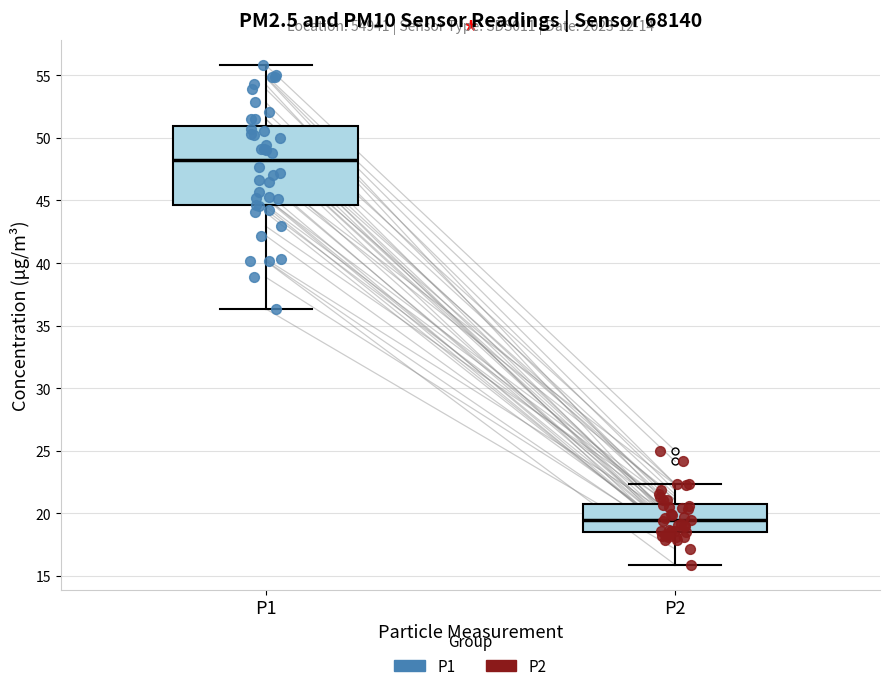

Reading left to right, read every box against the y-axis: the position of its median line, the range the box covers, and the ends of its whiskers. The values are not printed on the chart, so give them approximately, as read against the axis.

P1: median 48.0, box 44.5 to 51.0, whiskers 36.5 to 56.0
P2: median 19.5, box 18.5 to 21.0, whiskers 16.0 to 22.5